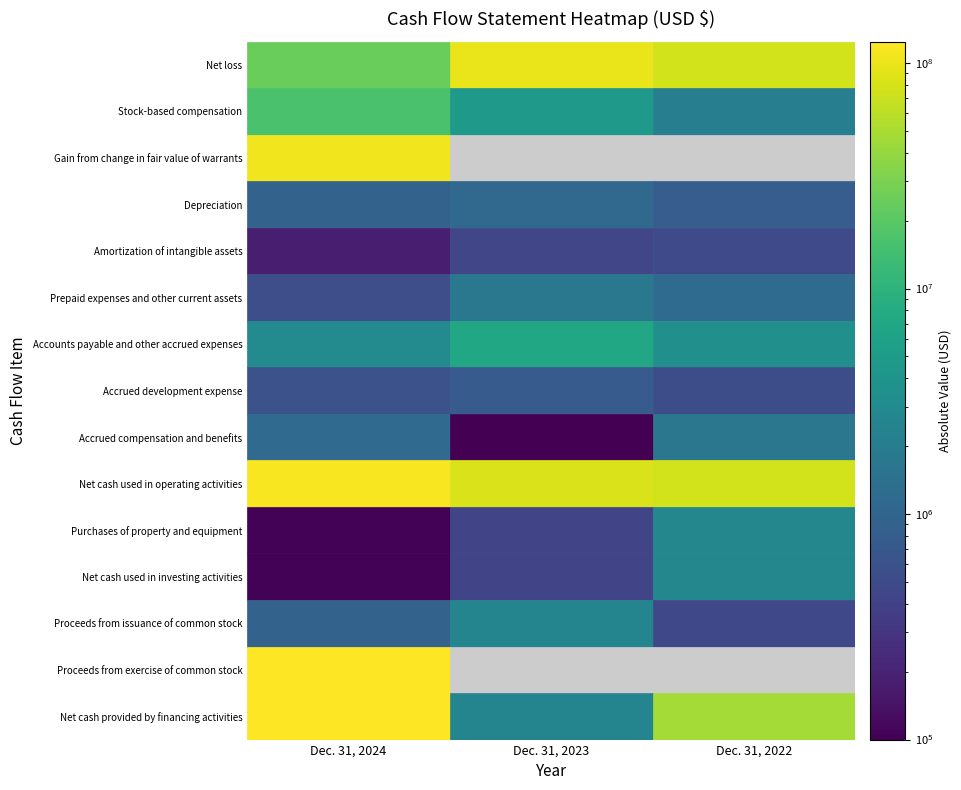

Between Dec. 31, 2023 and Dec. 31, 2024, which is larger?

Dec. 31, 2024